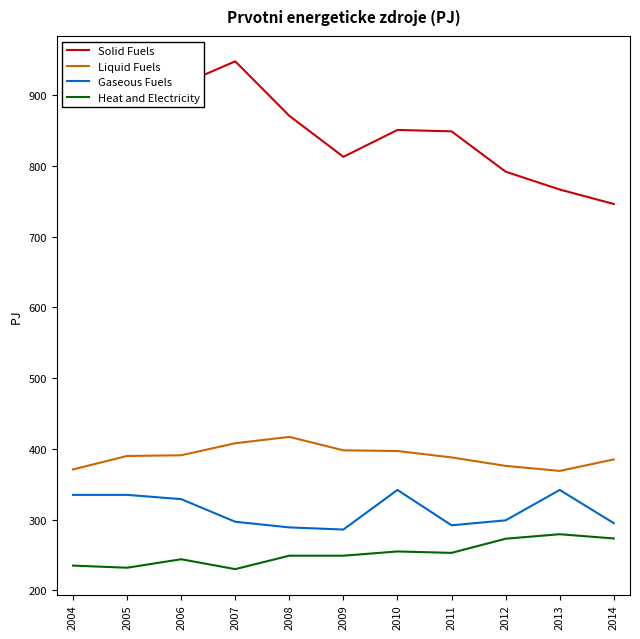

What is the difference between the highest and lowest values at 2013?

487.4